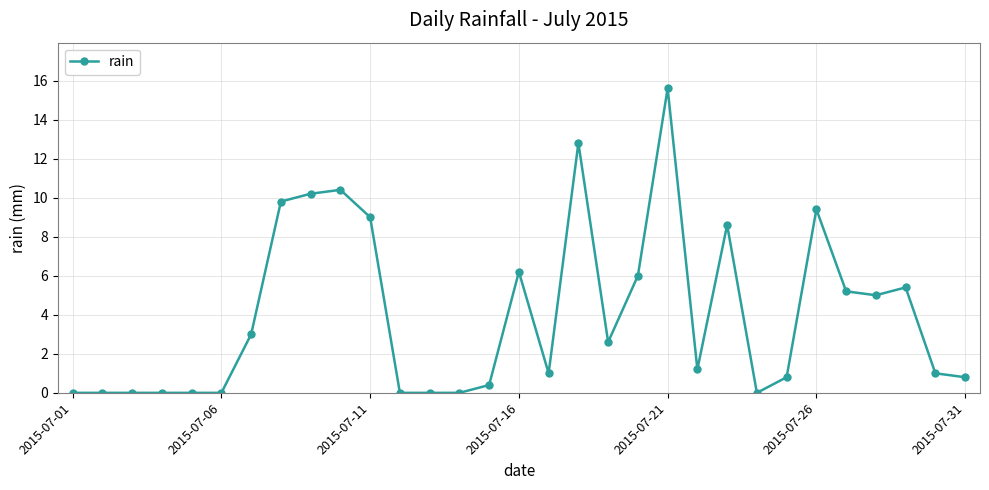

What is the difference between the maximum and minimum values?

15.6